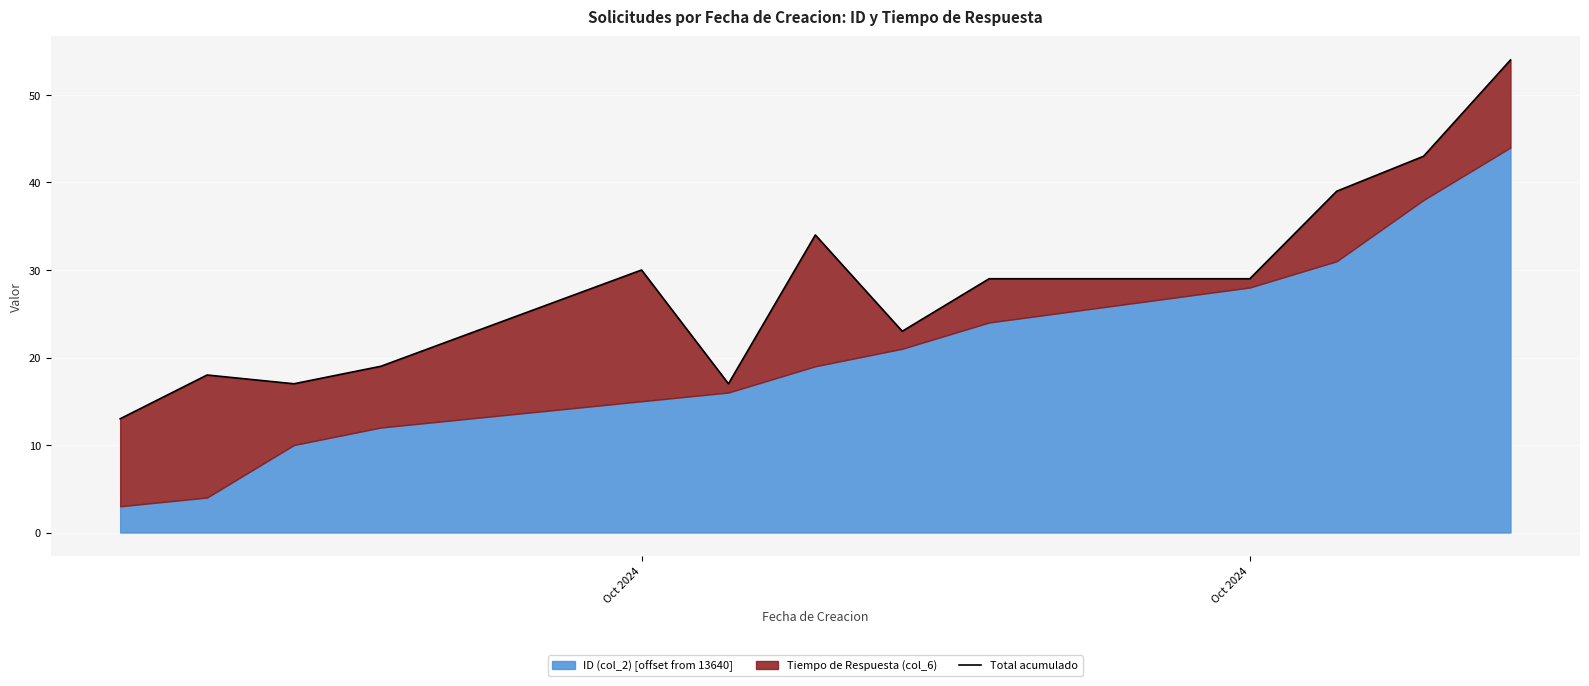

How many points are lower than both their immediate neighbors (excluding endpoints)?

3